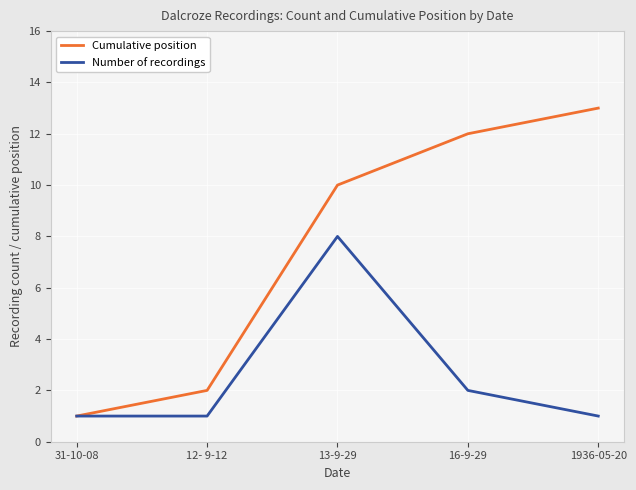

Which series changed the most between 13-9-29 and 16-9-29?

Number of recordings